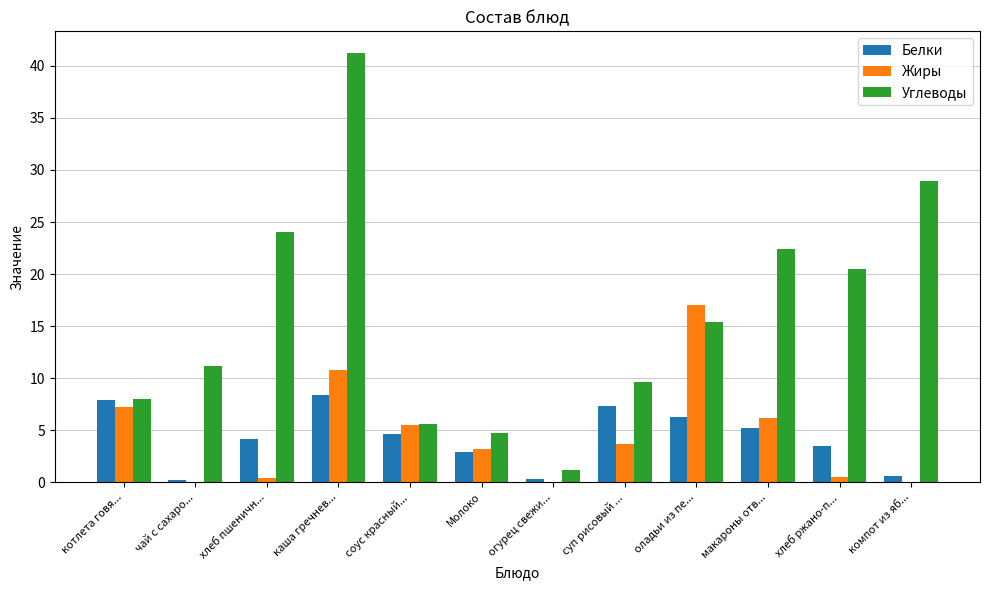

The Жиры series shows 17.0 at оладьи из пе.... True or false?

True